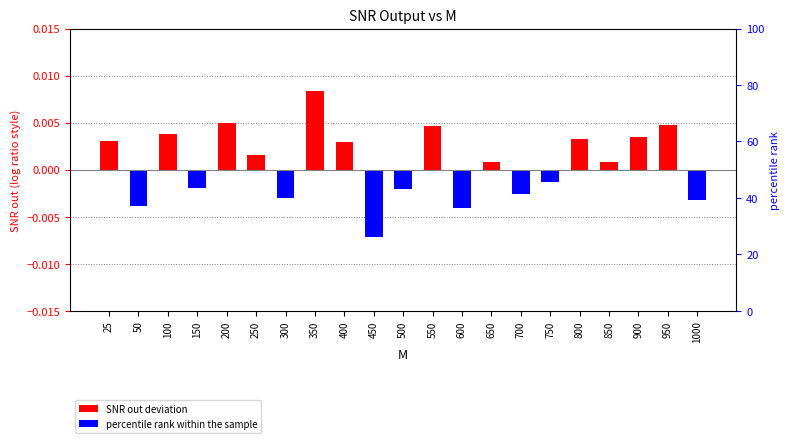

At which label does the data first exceed 0?

25